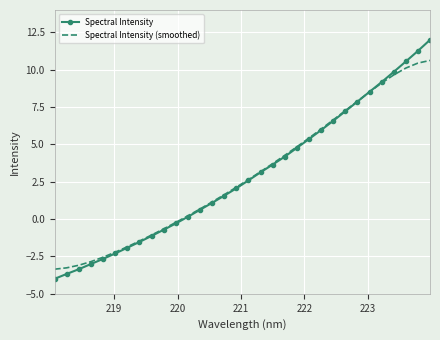

How many times do Spectral Intensity and Spectral Intensity (smoothed) cross each other?

1